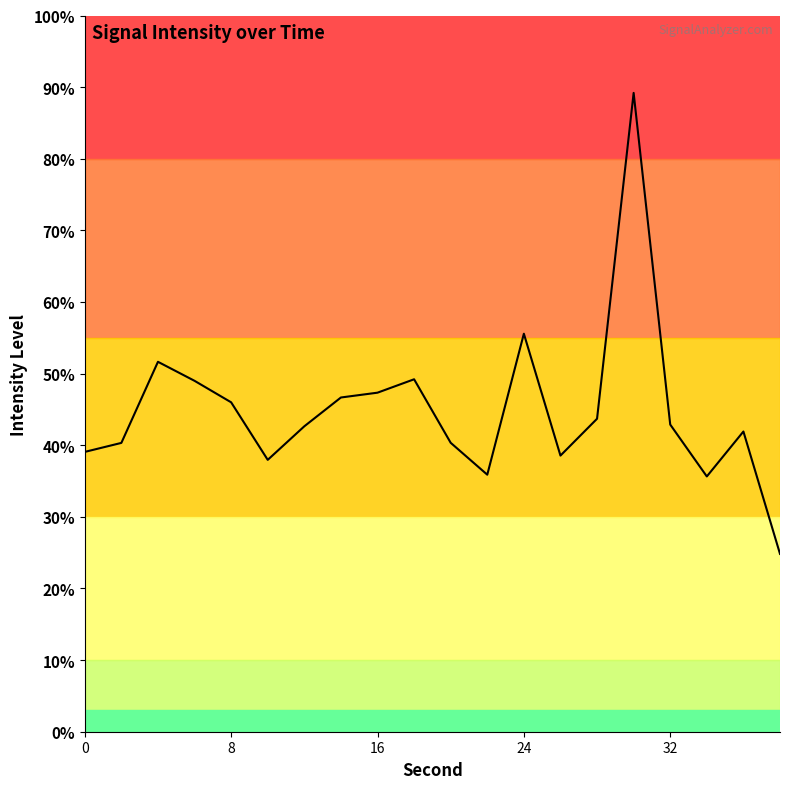

What is the minimum value shown in the chart?

24.8